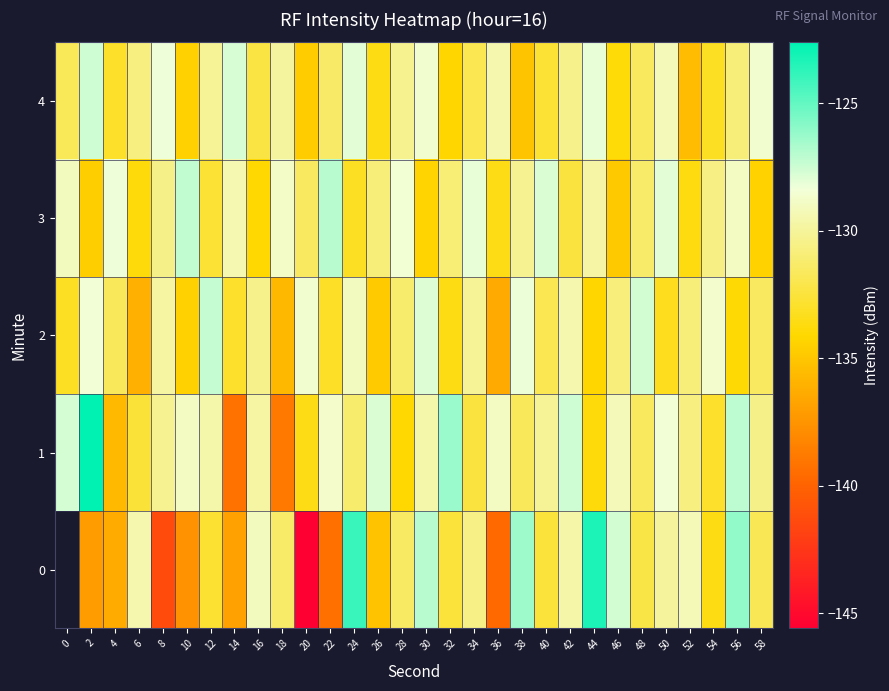

What is the difference between the highest and lowest values at 32?

7.9